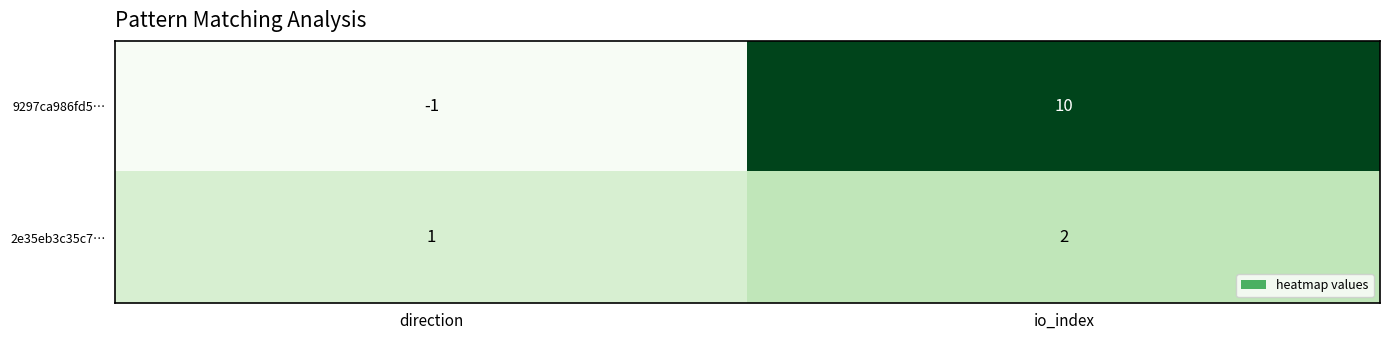

The 2e35eb3c35c7… series shows 2 at io_index. True or false?

True